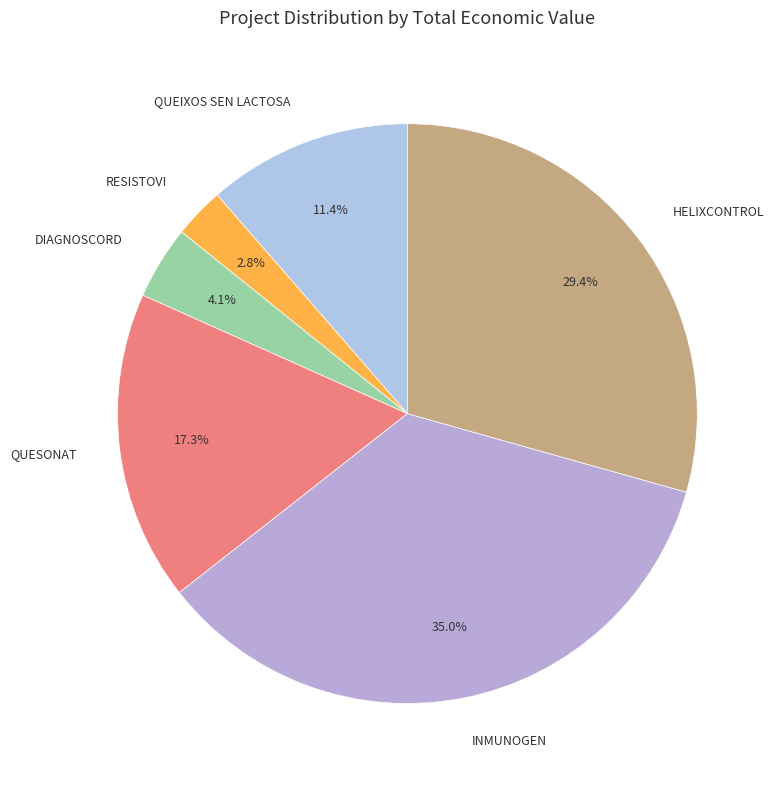

To the nearest percent, what is the difference between the DIAGNOSCORD and QUEIXOS SEN LACTOSA slice percentages?

7%